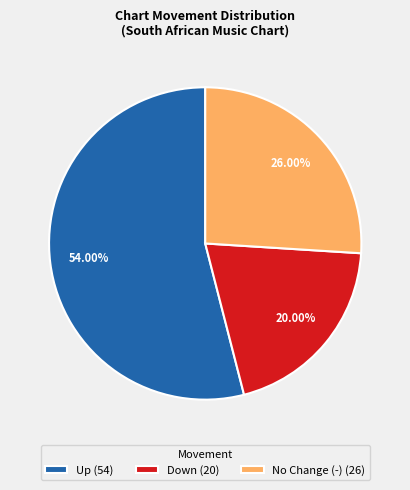

How many segments does this pie chart have?

3